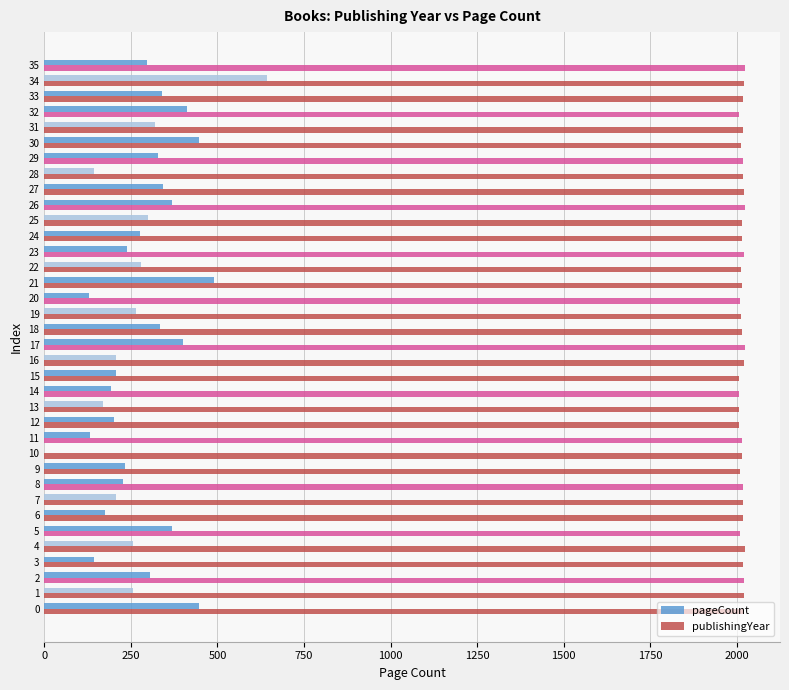

Is it true that publishingYear equals 2015 at 25?

True